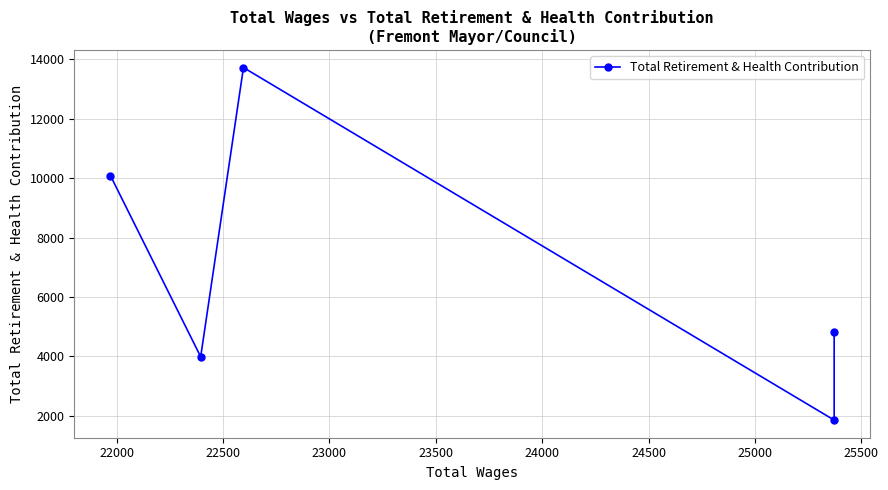

Approximately how many times larger is the value at 22500 compared to 23000?

3.4